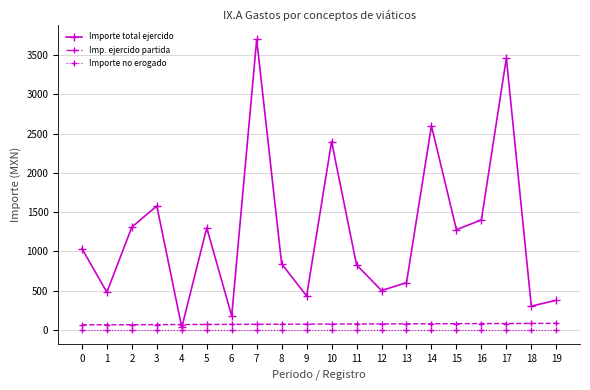

What is the maximum value for Importe total ejercido?

3702.0